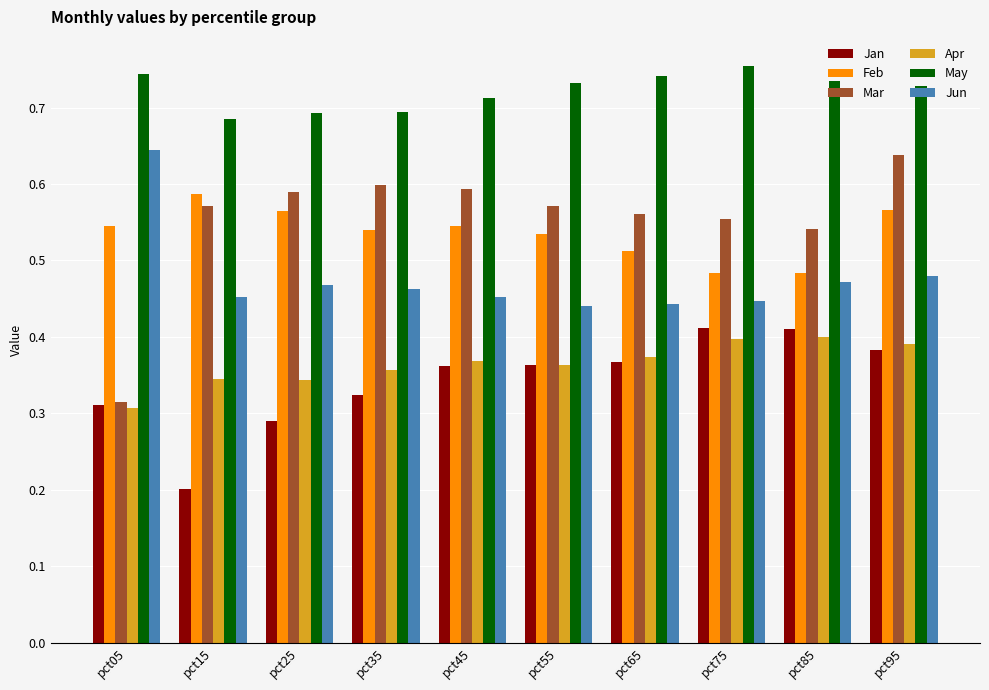

The Mar series shows 0.3 at pct05. True or false?

True